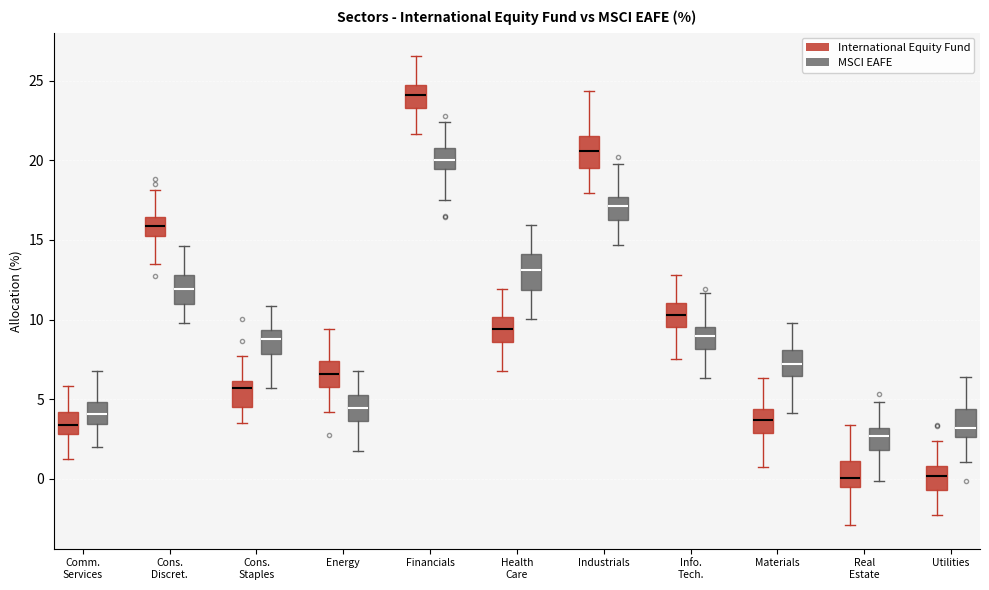

Where is the upper edge of the box for Energy (International Equity Fund) on the y-axis? The values are not printed on the chart, so give them approximately, as read against the axis.

7.5